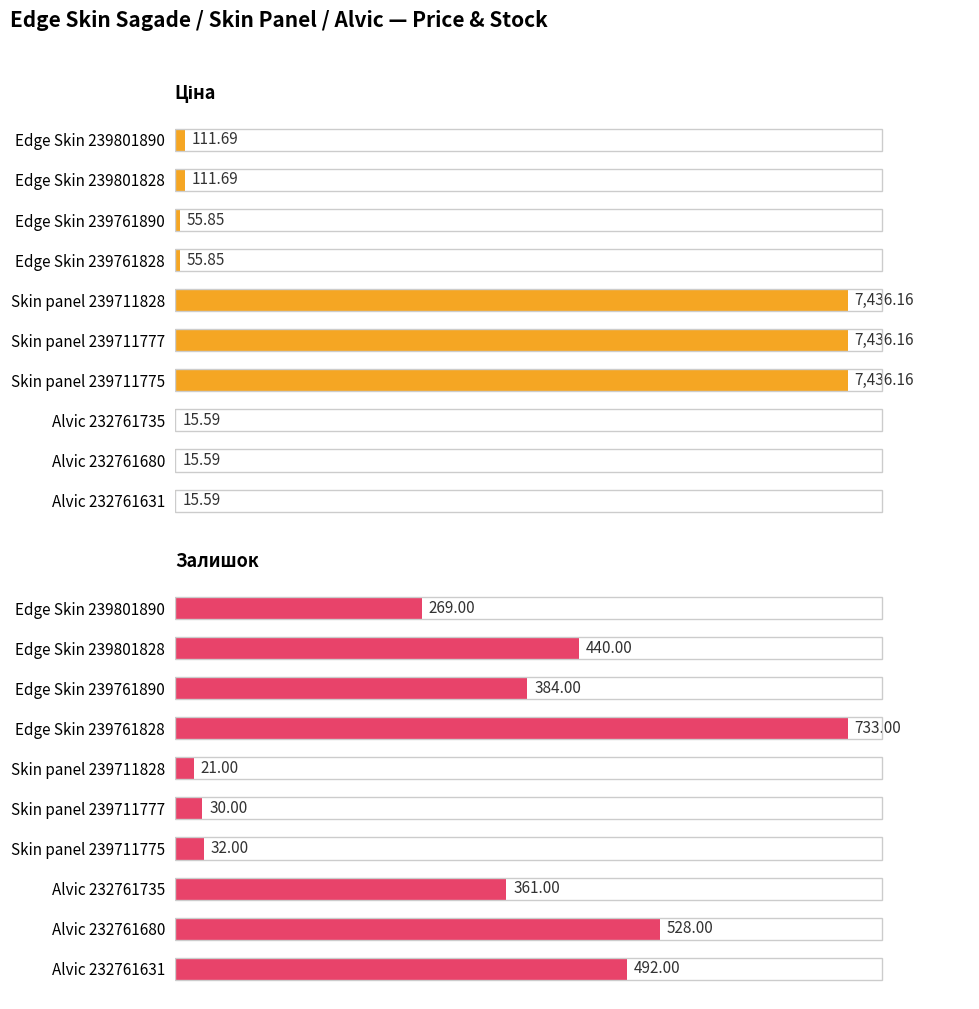

How many bars are there in each group?

2